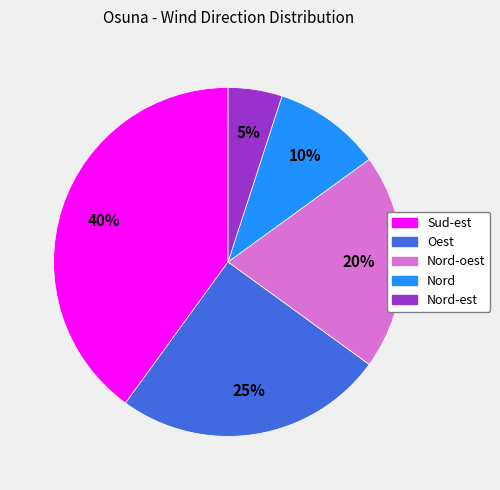

To the nearest percent, what is the average slice percentage?

20%